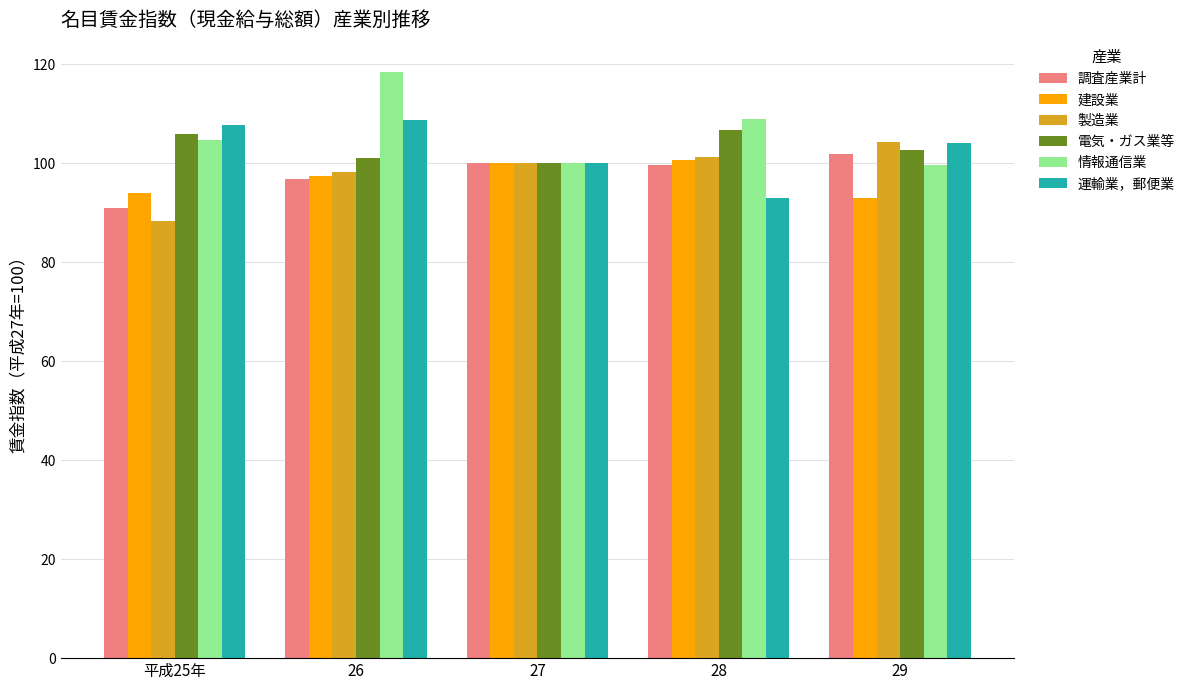

What is the difference between the maximum and second lowest values in the 情報通信業 series?

18.4